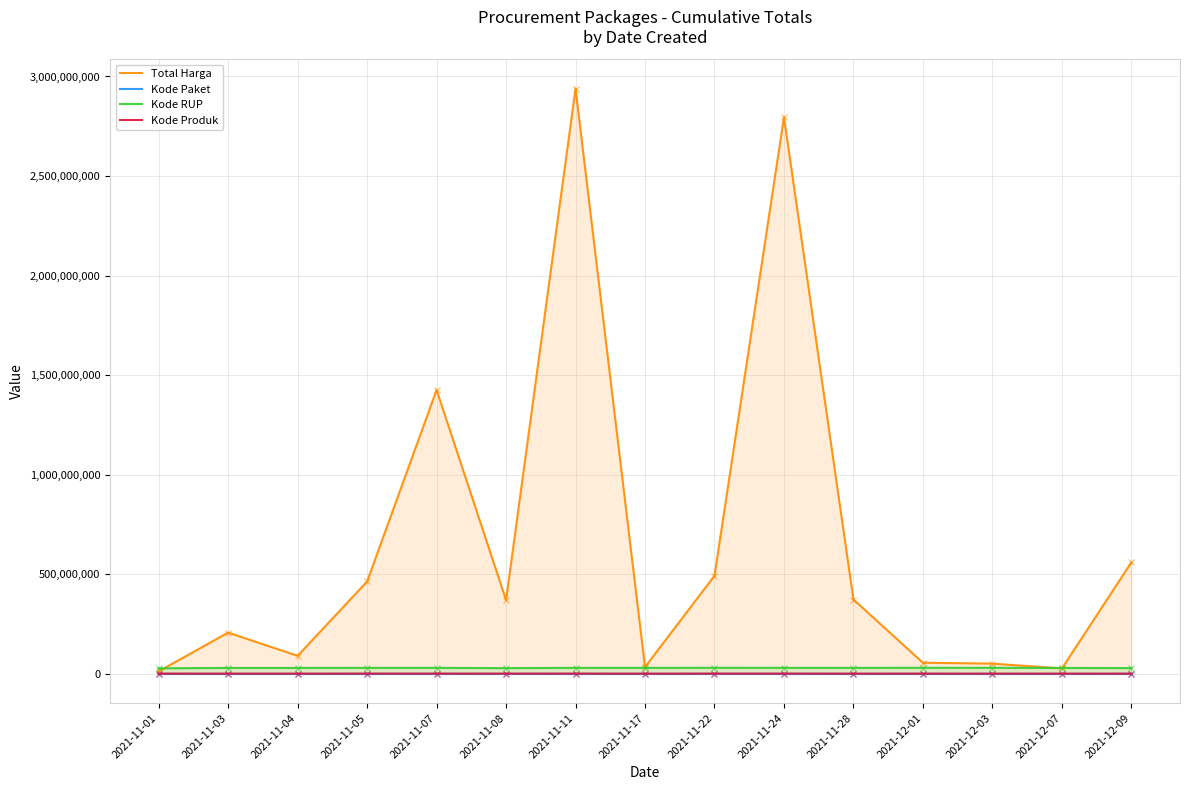

True or false: Total Harga has more than 1 points higher than both neighbors.

True